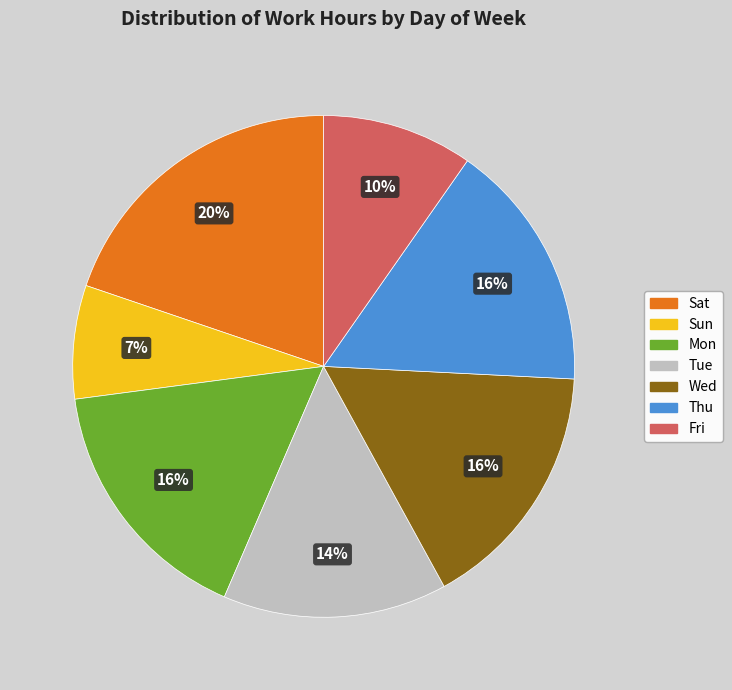

Which category has the smallest portion of the pie?

Sun